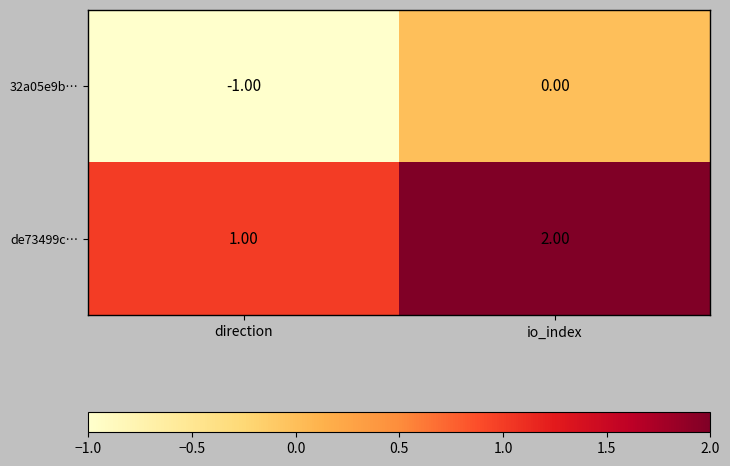

At which category is the sum across all series the highest?

io_index